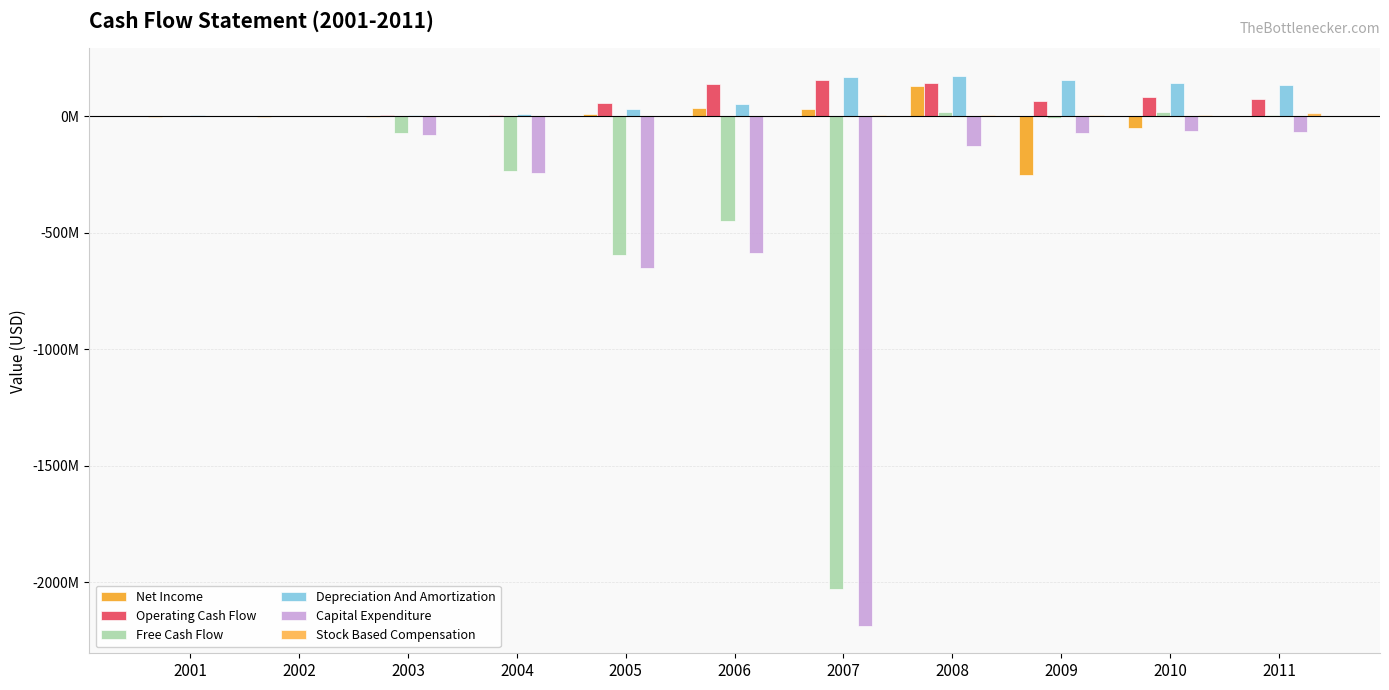

Reading left to right, list all the values displayed in this chart.

Net Income: 2001=-2906000	2002=-3093000	2003=-3920201	2004=1419207	2005=9437000	2006=37796000	2007=30160000	2008=129194000	2009=-250242000	2010=-51740000	2011=2109000
Operating Cash Flow: 2001=1108000	2002=623000	2003=5734806	2004=6651442	2005=56528000	2006=139691000	2007=155737000	2008=144943000	2009=65614000	2010=82647000	2011=74593000
Free Cash Flow: 2001=1108000	2002=623000	2003=-73454124	2004=-234233853	2005=-595307000	2006=-448696000	2007=-2030689000	2008=17650000	2009=-7056000	2010=20442000	2011=6796000
Depreciation And Amortization: 2001=4446000	2002=0	2003=5797128	2004=10767785	2005=30291000	2006=52863000	2007=168586000	2008=174365000	2009=157107000	2010=145326000	2011=134273000
Capital Expenditure: 2001=0	2002=0	2003=-79188930	2004=-240885295	2005=-651835000	2006=-588387000	2007=-2186426000	2008=-127293000	2009=-72670000	2010=-62205000	2011=-67797000
Stock Based Compensation: 2001=0	2002=0	2003=0	2004=0	2005=0	2006=0	2007=6225000	2008=6834000	2009=5037000	2010=7067000	2011=12391000